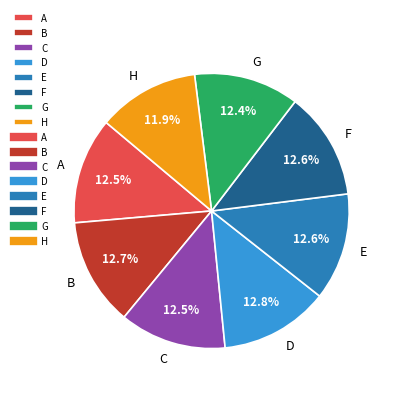

To the nearest percent, what portion does B represent?

13%